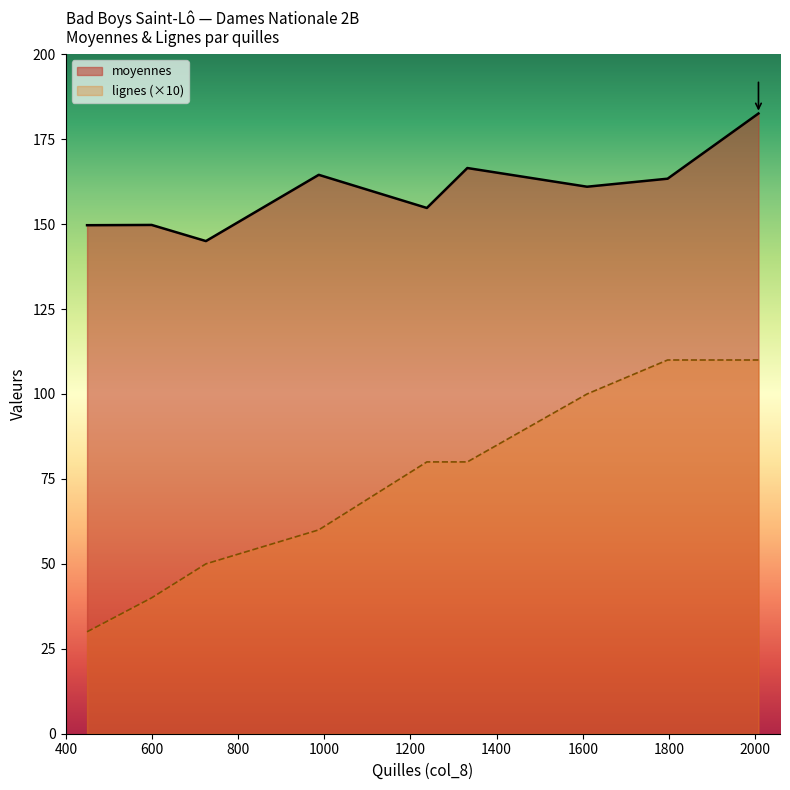

List the series in order of their overall mean, highest first.

moyennes, lignes (×10)